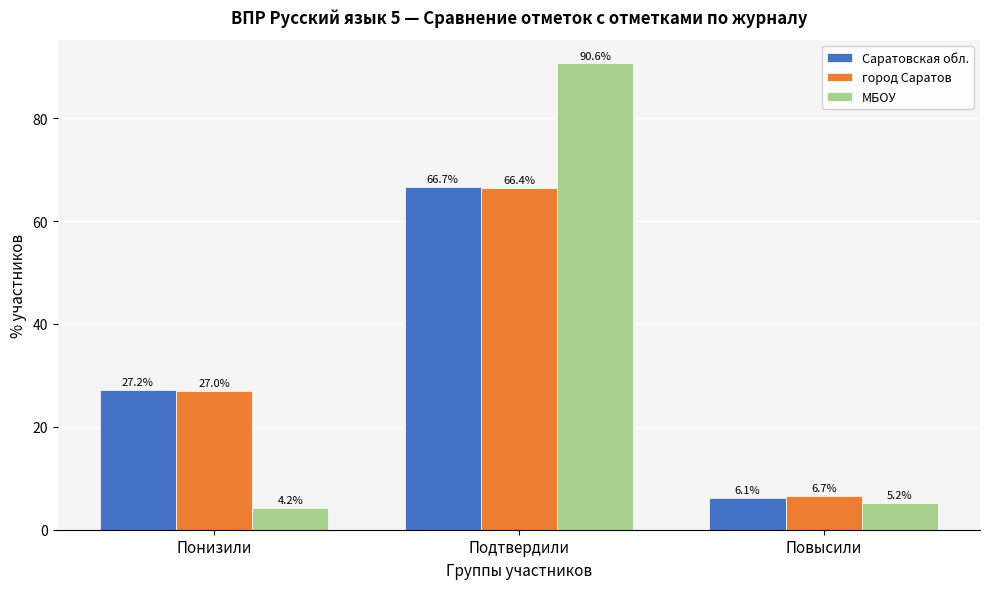

Reading left to right, list all the values displayed in this chart.

Саратовская обл.: 27.2	66.7	6.1
город Саратов: 27.0	66.4	6.7
МБОУ: 4.2	90.6	5.2